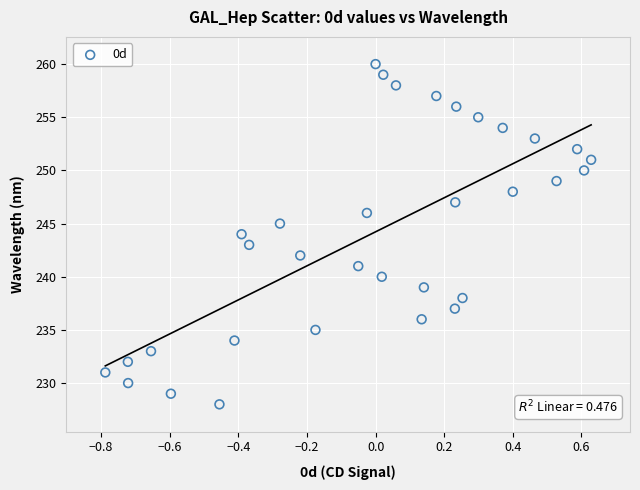

How many data points are displayed?

33